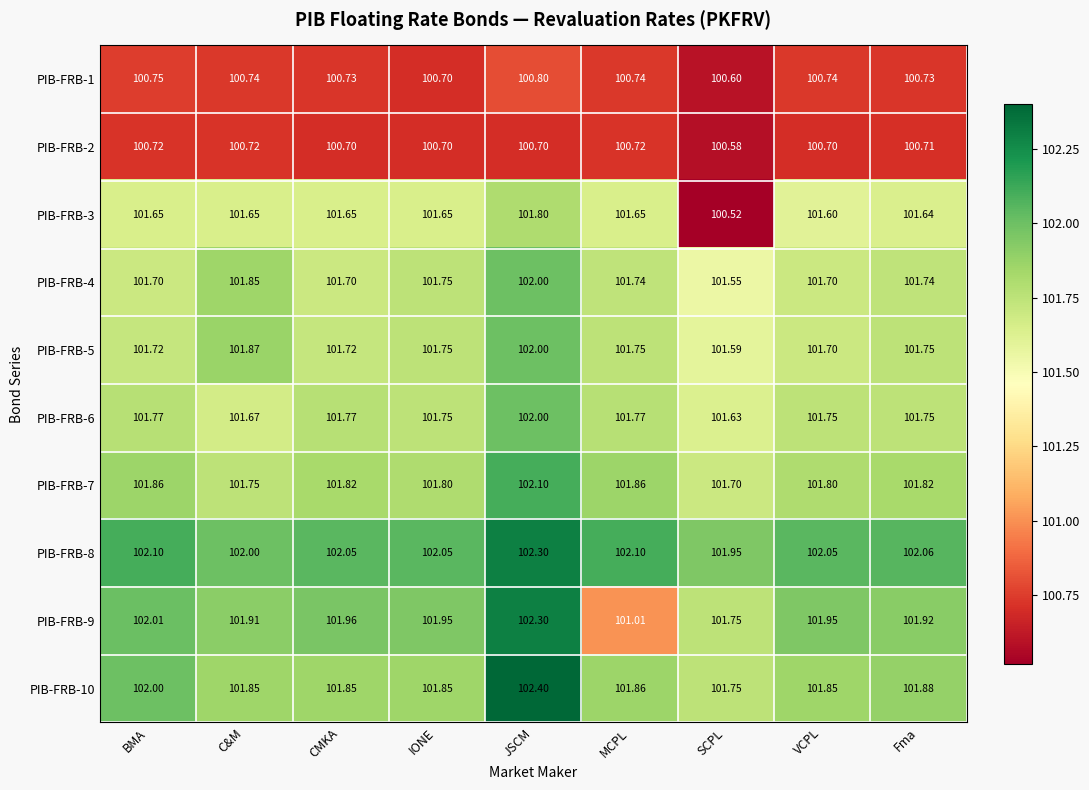

At which label is PIB-FRB-8 closest to 102?

C&M